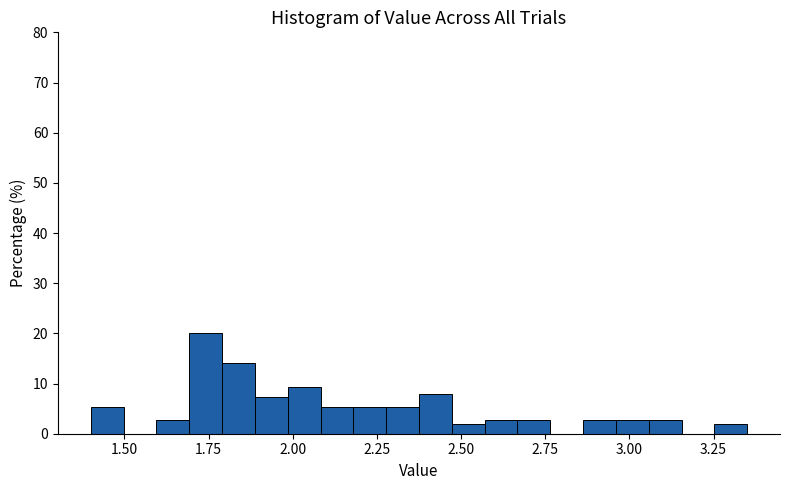

Around what value on the x-axis is the tallest bar? Give the approximate position of its centre, as read against the axis.

1.75